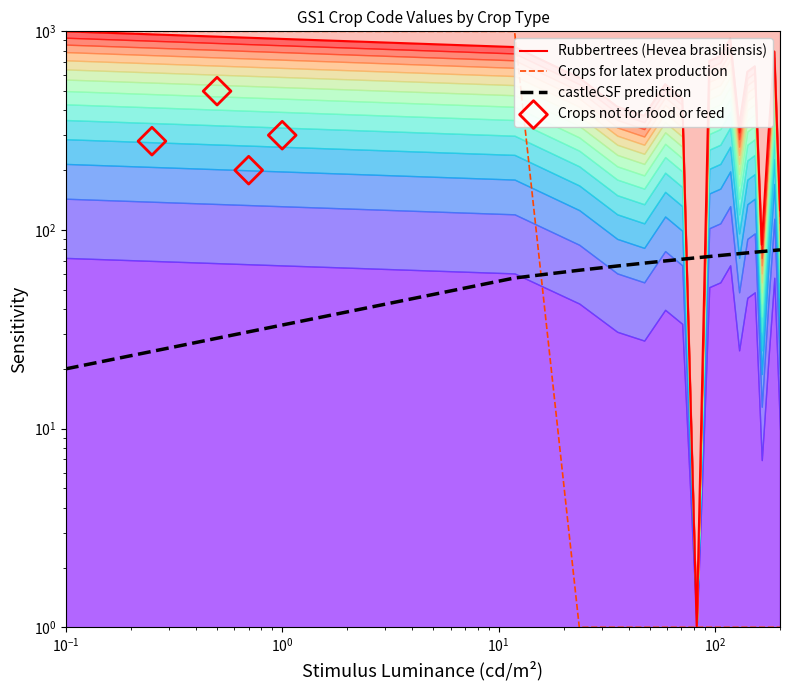

Which series contains the highest Y value?

Rubbertrees (Hevea brasiliensis)